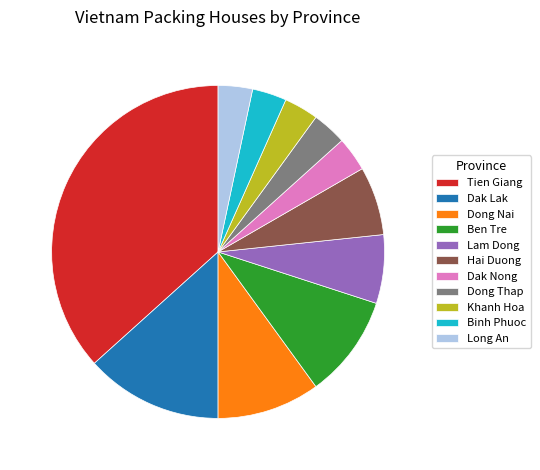

Between Lam Dong and Binh Phuoc, which is larger?

Lam Dong